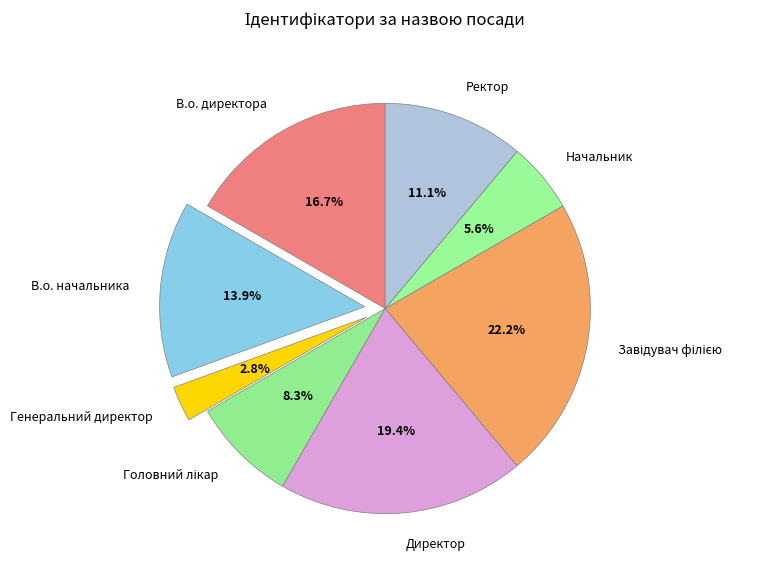

What percentage is NOT represented by Ректор?

88.9%